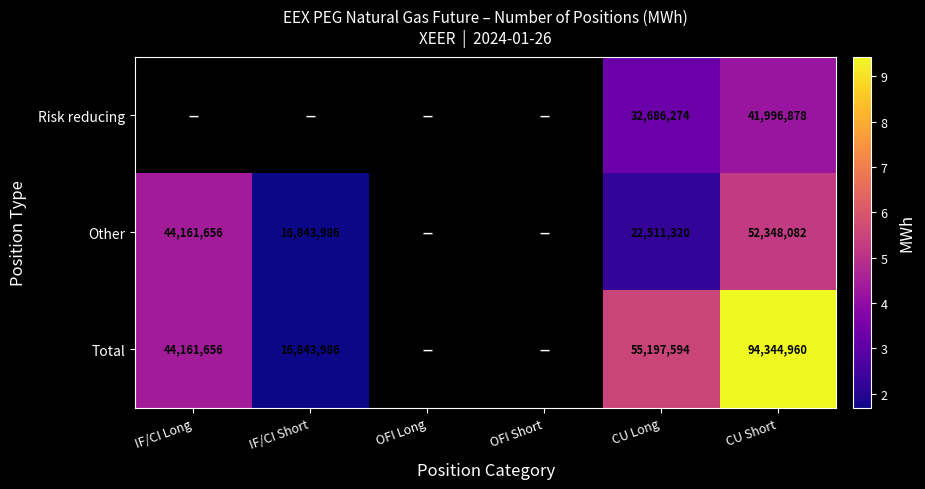

What is the maximum value shown in the chart?

94344960.0